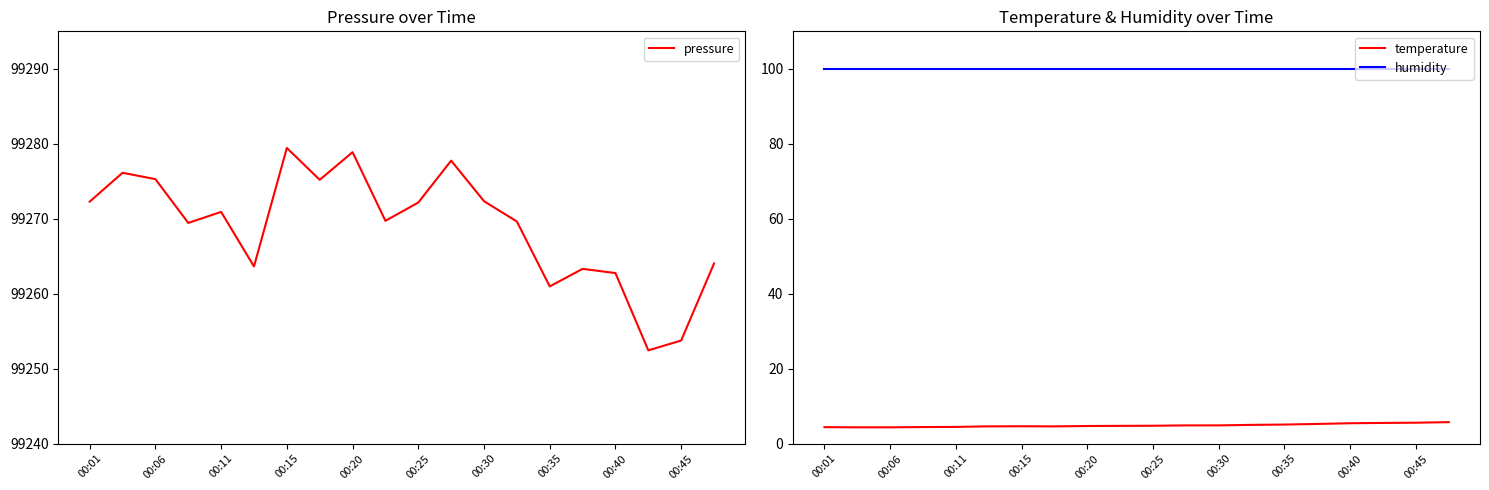

In temperature, how many points are higher than both neighbors (excluding endpoints)?

1